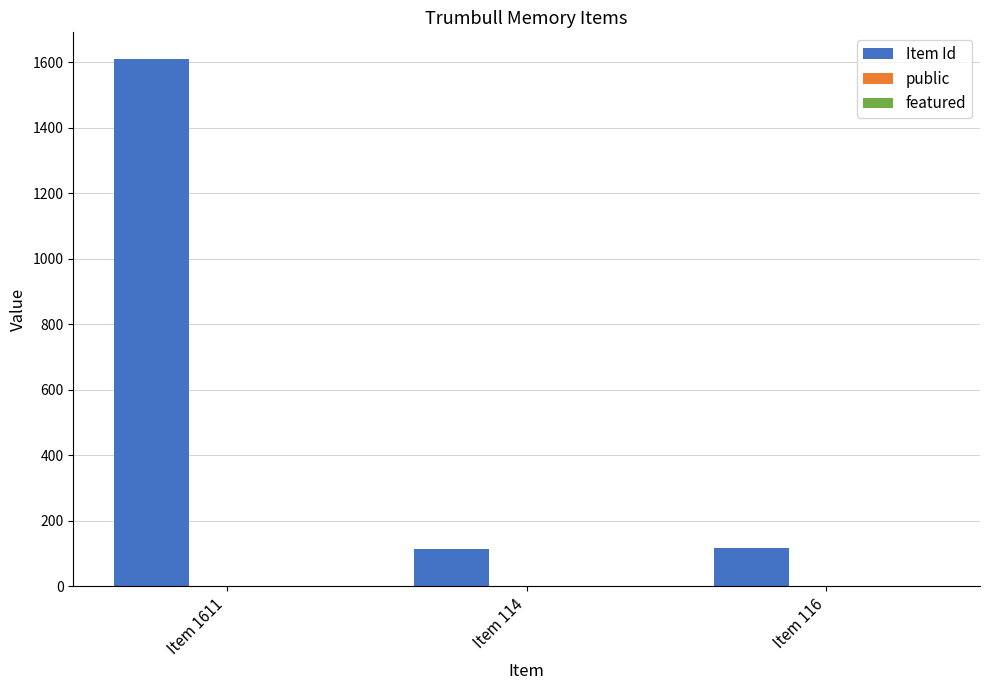

Where is Item Id nearest to the value 862?

Item 116